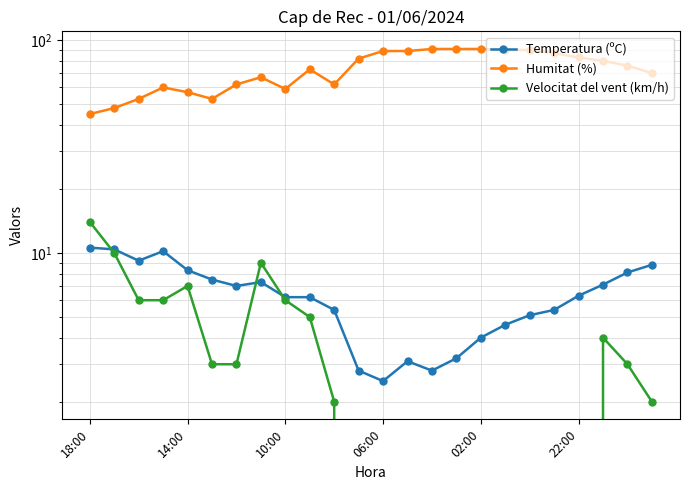

At which category does the chart reach its minimum across all series?

11